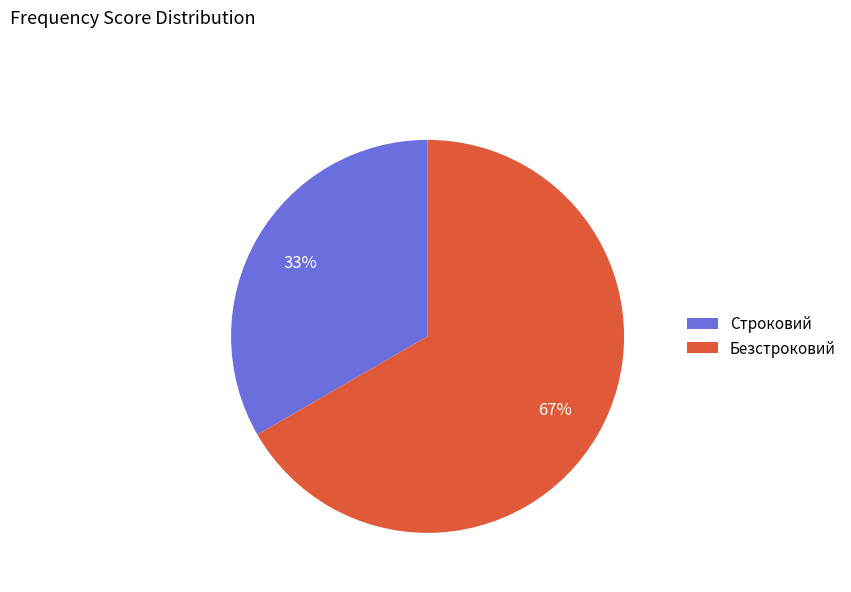

Is the sum of Безстроковий and Строковий greater than half?

Yes